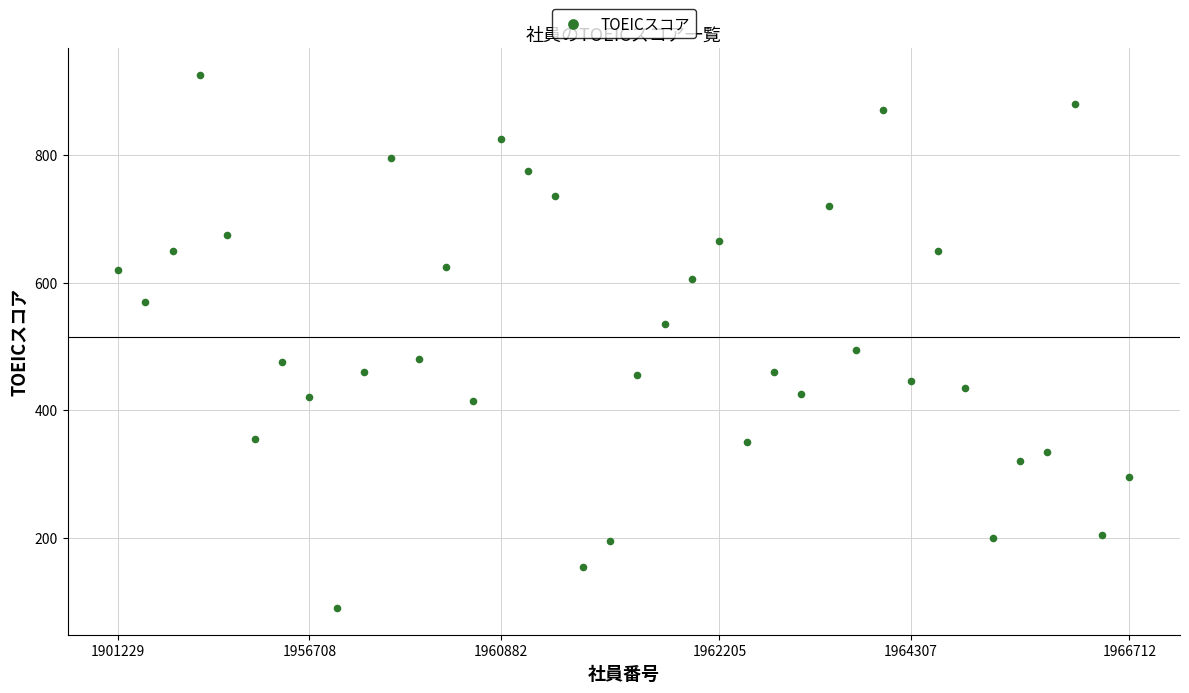

What is the range of Y values (max minus min)?

835